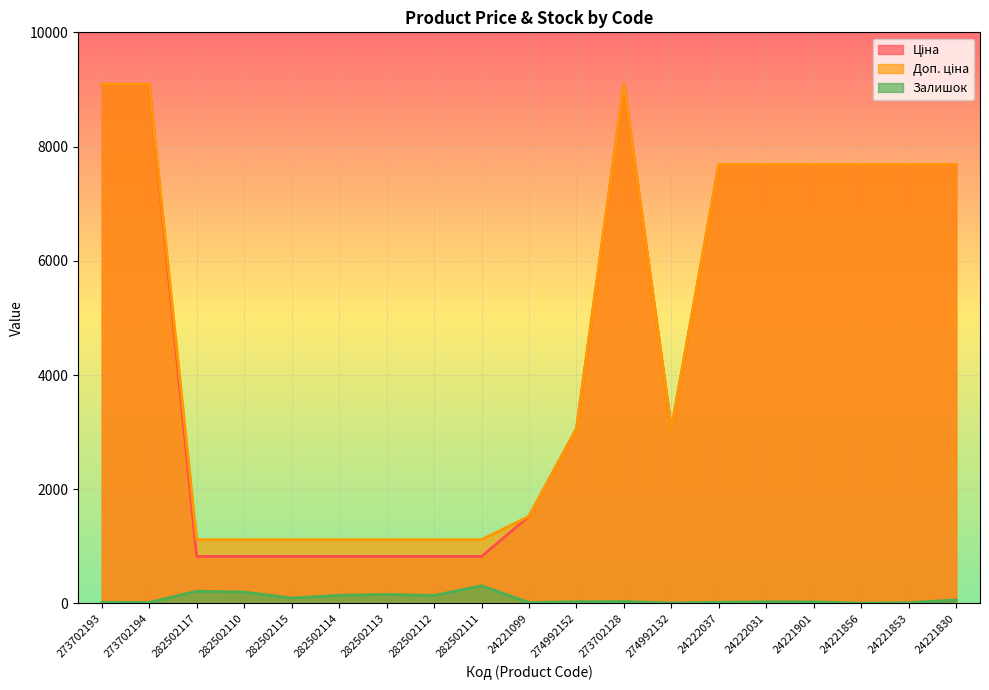

What is the difference between the maximum and second lowest values in the Ціна series?

8268.1